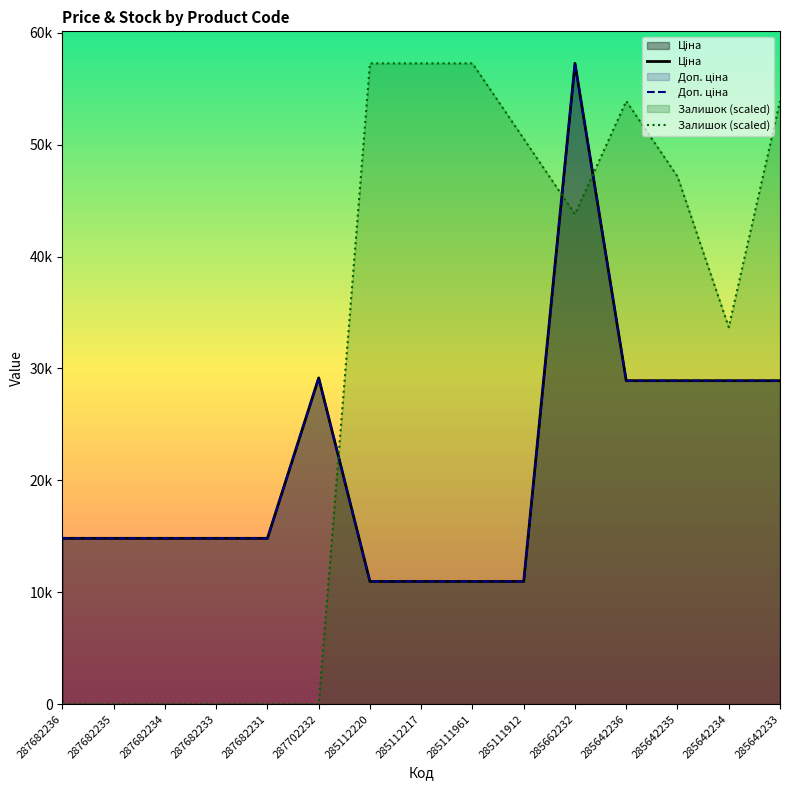

At which label does Доп. ціна reach its peak?

285662232